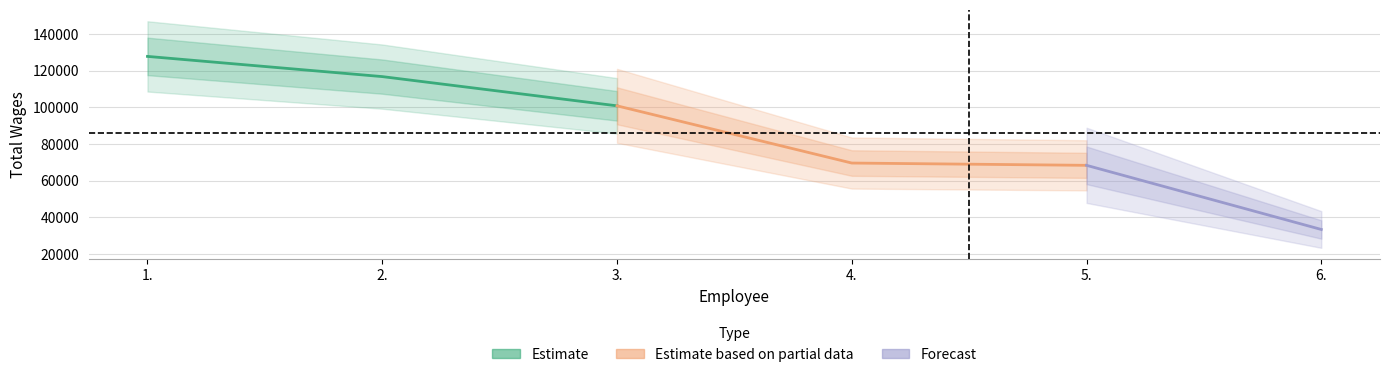

The value at 4. is 69658. True or false?

True